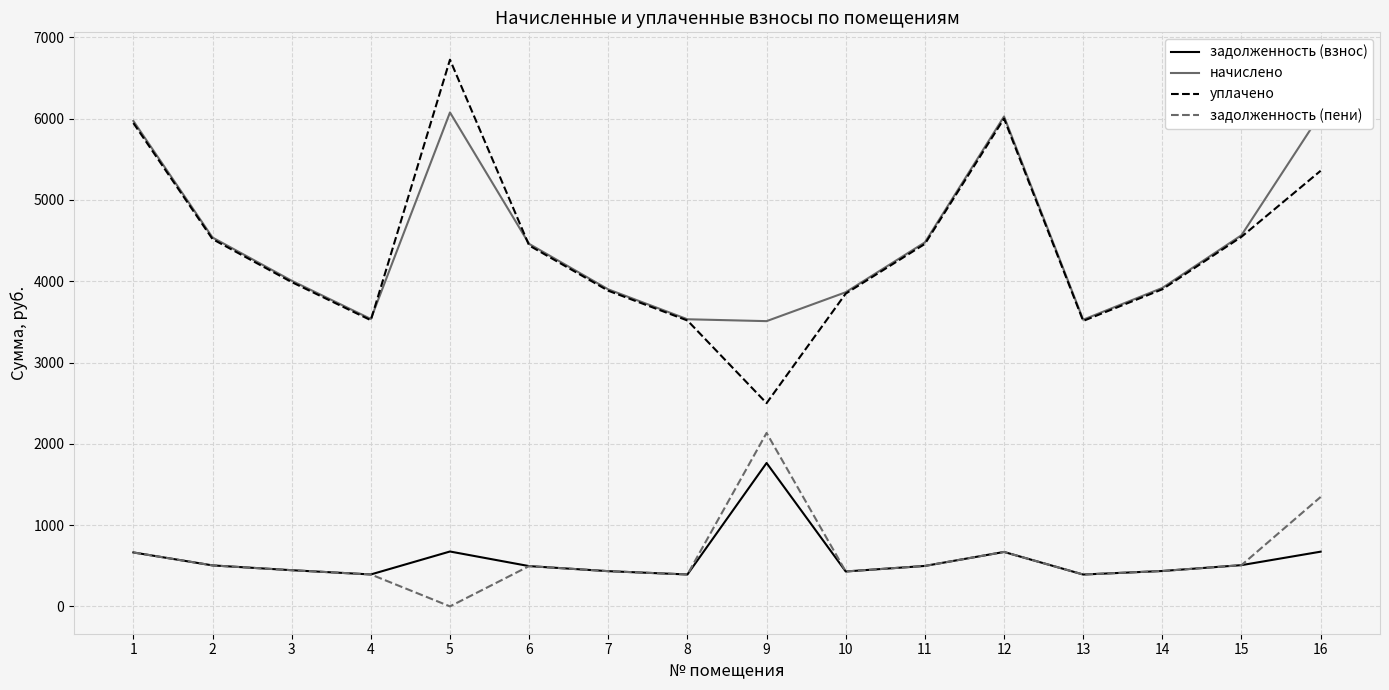

Which series has the widest spread of values?

уплачено